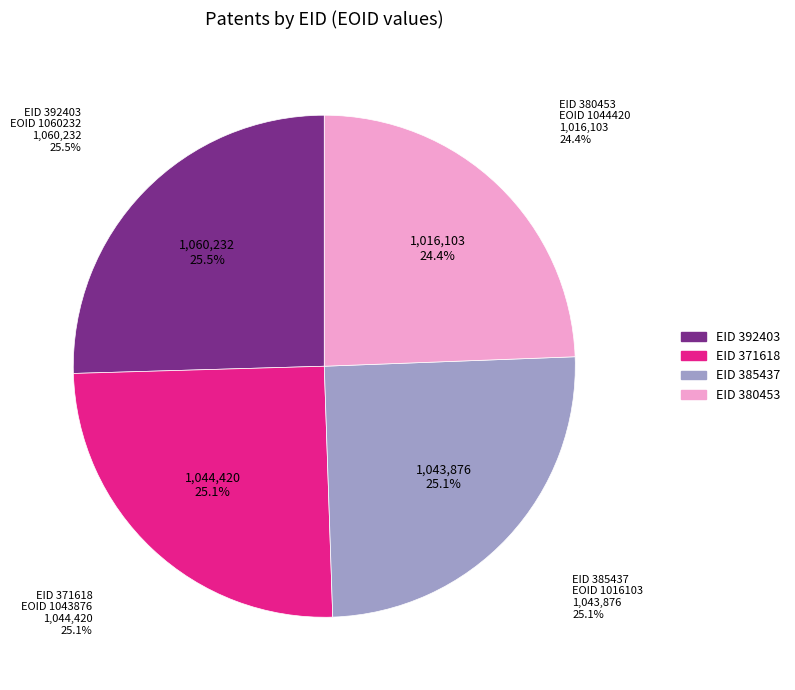

Count the number of slices in the pie.

9